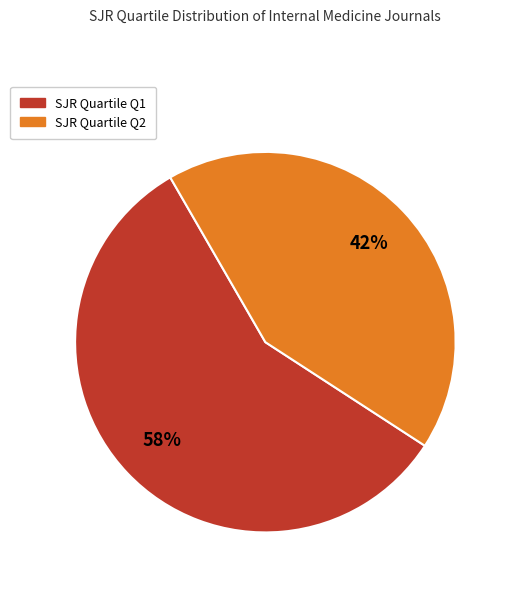

To the nearest percent, what is the average slice percentage?

50%